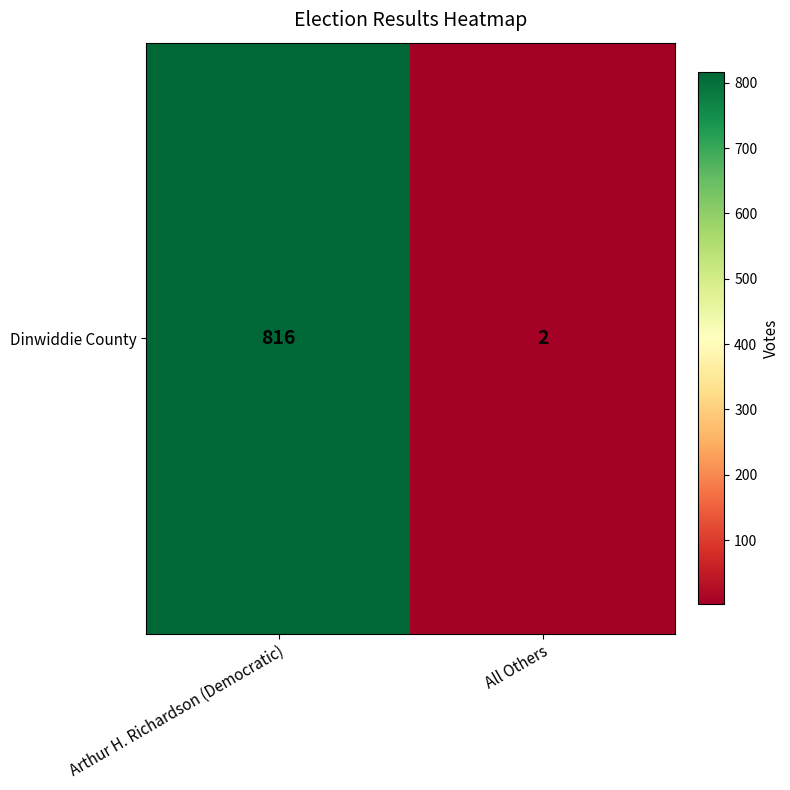

Rank the categories by value from highest to lowest.

Arthur H. Richardson (Democratic), All Others